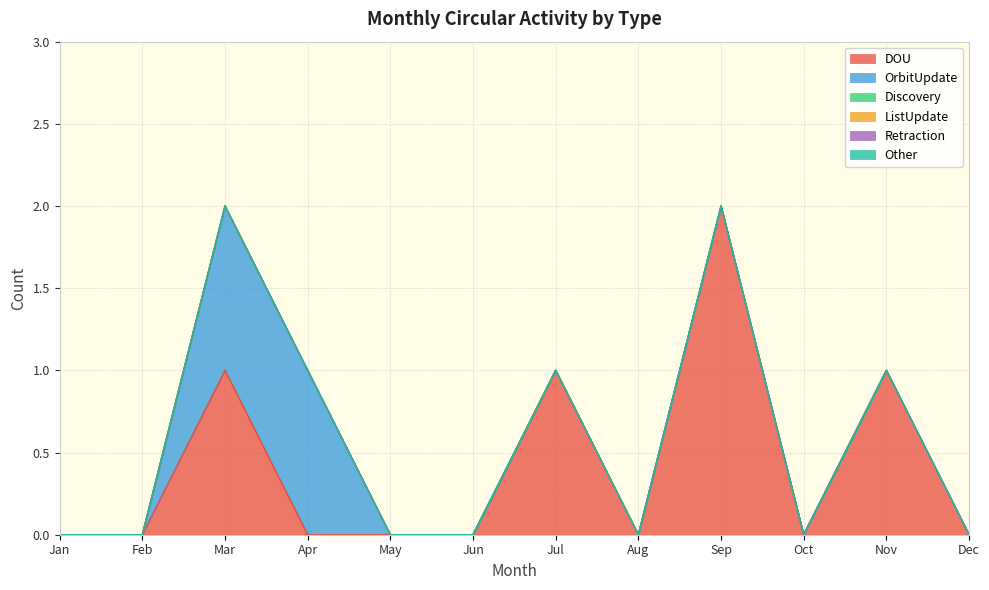

List the labels in order of ListUpdate value, largest first.

Jan, Feb, Mar, Apr, May, Jun, Jul, Aug, Sep, Oct, Nov, Dec